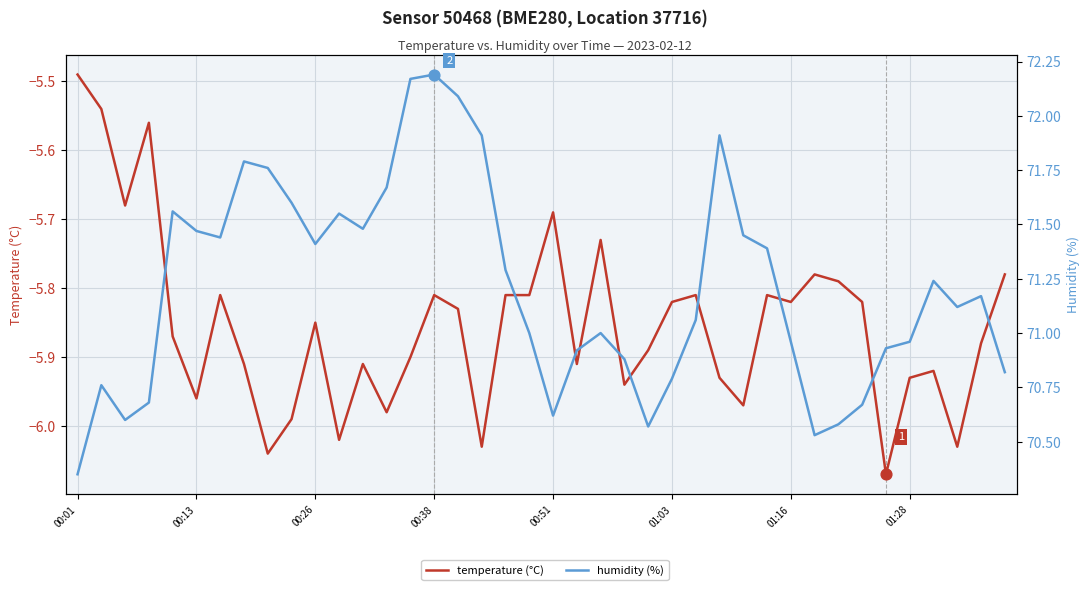

Which series has the widest spread of Y values?

humidity (%)